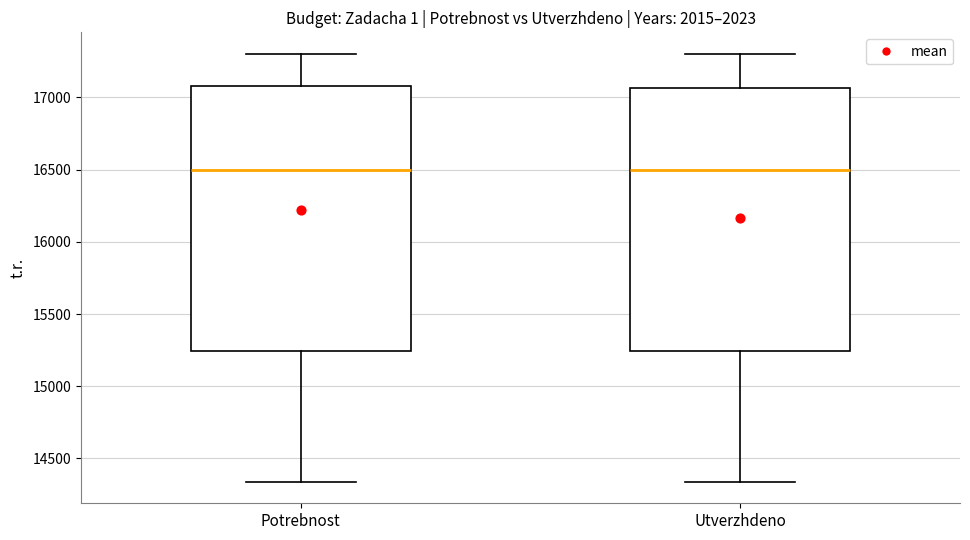

Reading left to right, transcribe this box plot: for each box, give where its median line is, the range the box spans, and where its two whiskers end, as read against the y-axis. The values are not printed on the chart, so give them approximately, as read against the axis.

Potrebnost: median 16500, box 15250 to 17100, whiskers 14350 to 17300
Utverzhdeno: median 16500, box 15250 to 17050, whiskers 14350 to 17300